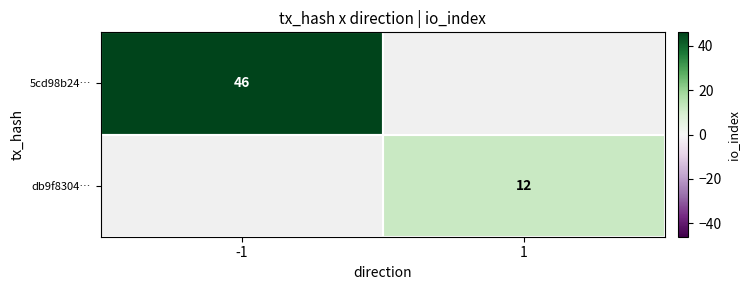

True or false: db9f8304… has a value of 19 at 1.

False